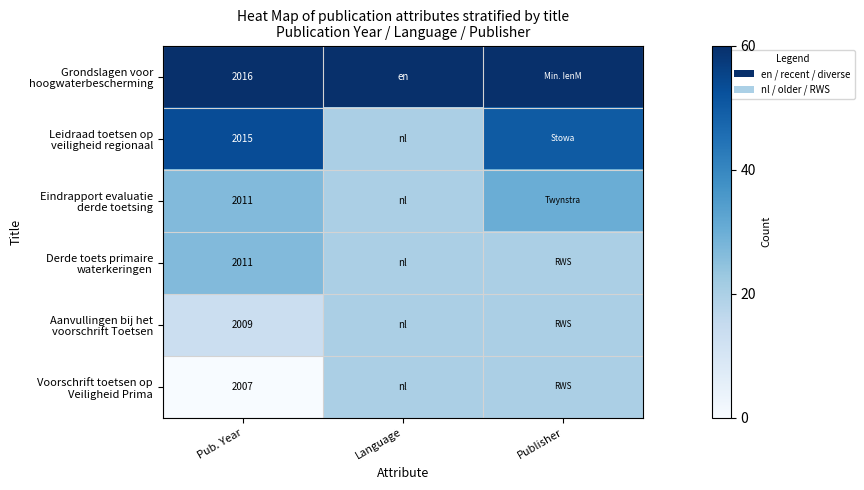

What is the difference between the highest and lowest values at Publisher?

40.0